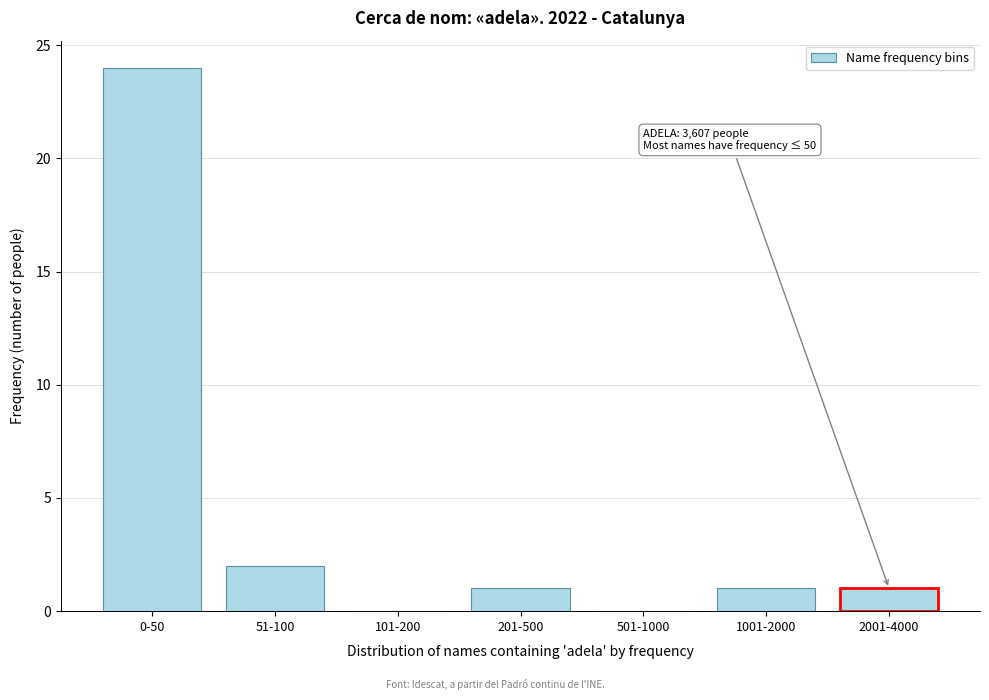

Reading left to right, transcribe all the data shown in this chart.

0-50=24	51-100=2	101-200=0	201-500=1	501-1000=0	1001-2000=1	2001-4000=1